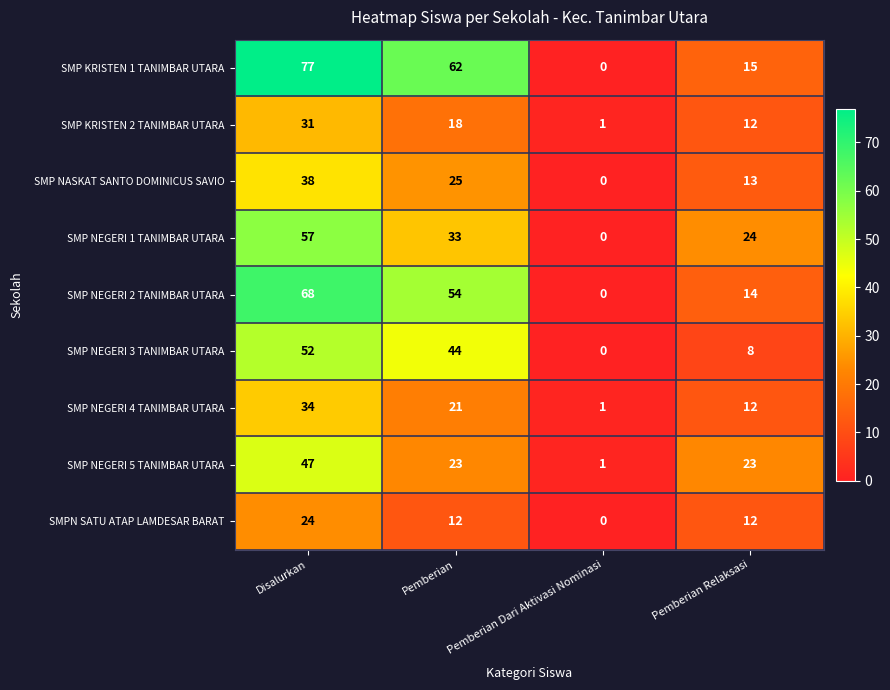

Which series has the largest total across all categories?

SMP KRISTEN 1 TANIMBAR UTARA